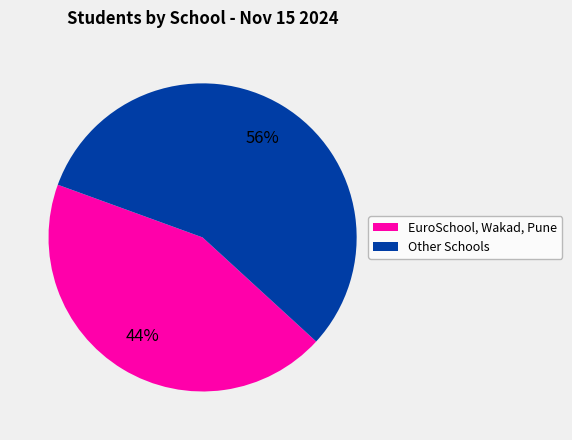

Does any single category account for the majority?

Yes